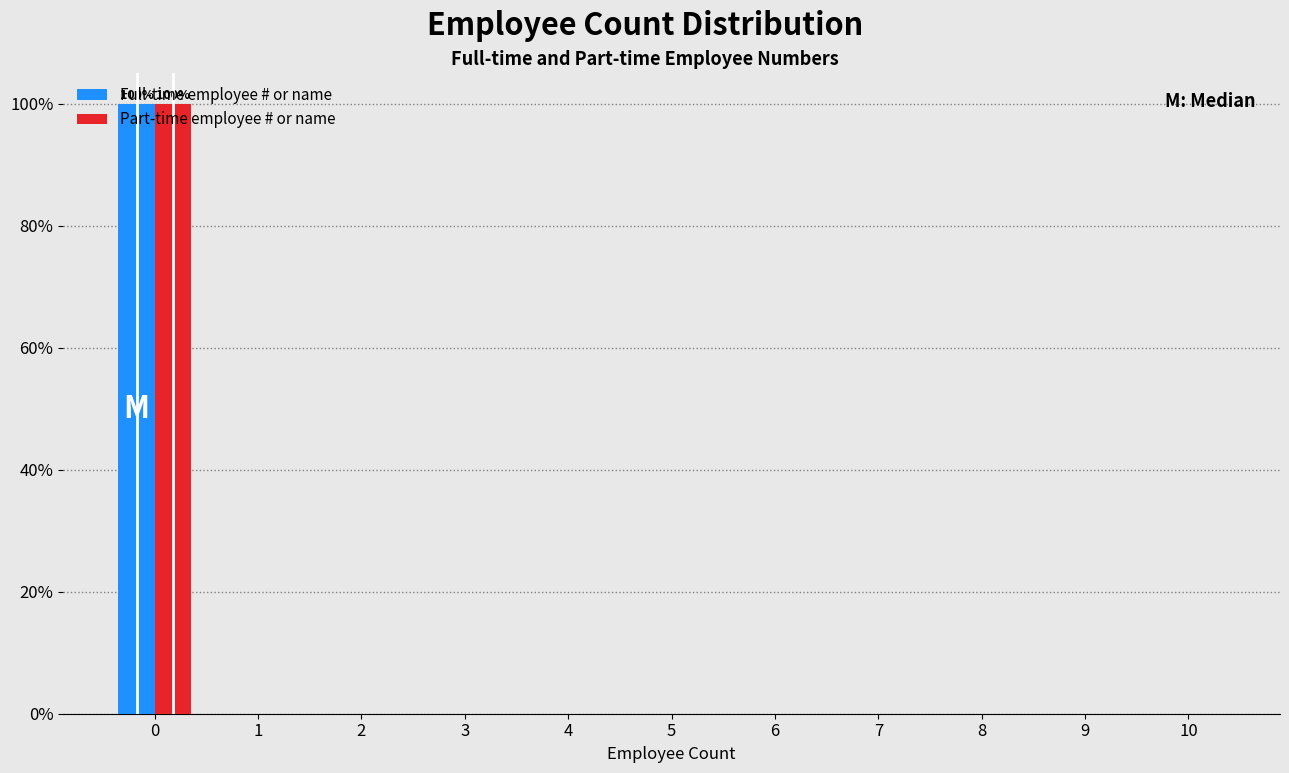

The Part-time employee # or name series shows 49 at 8. True or false?

False